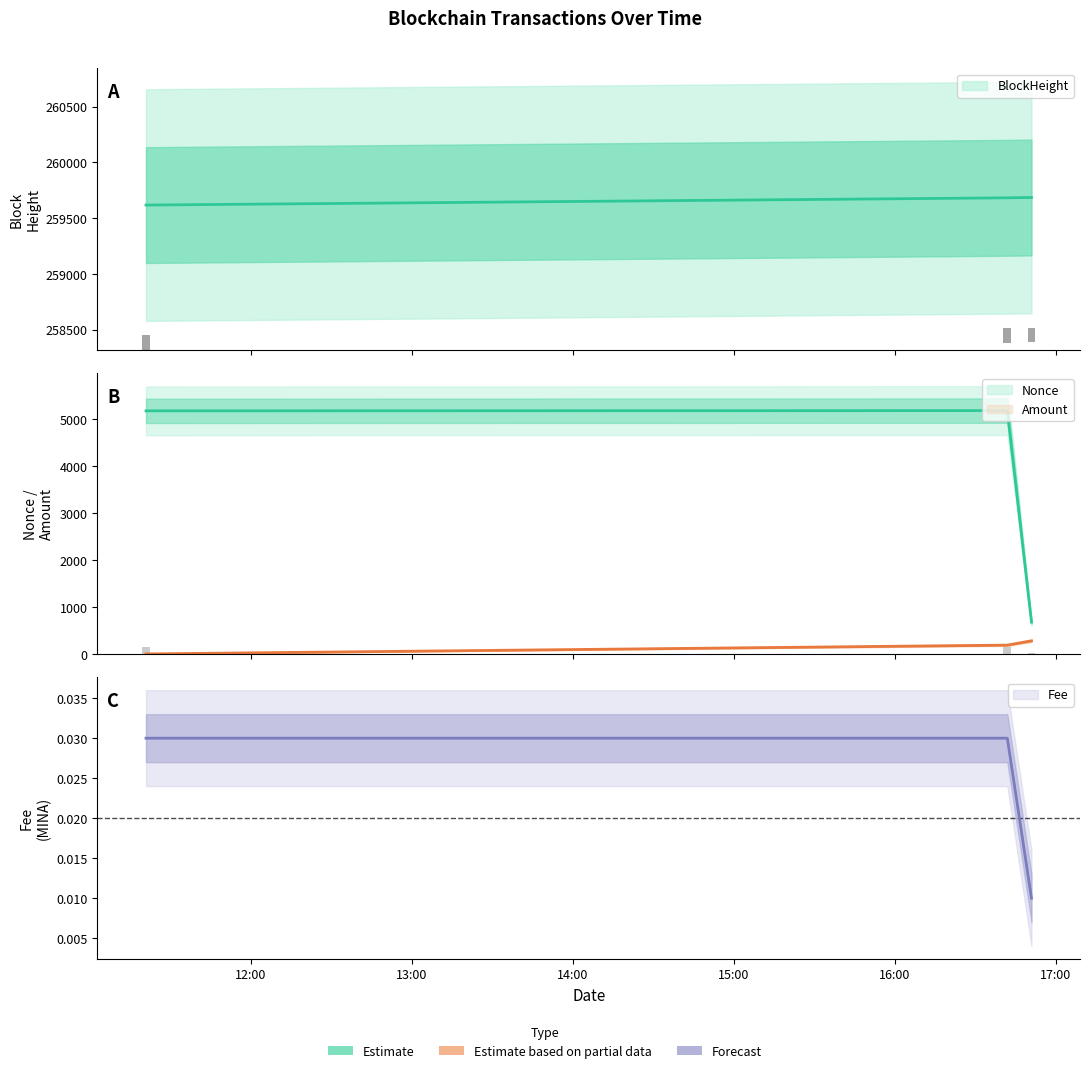

How many values in the BlockHeight series exceed 259682?

1